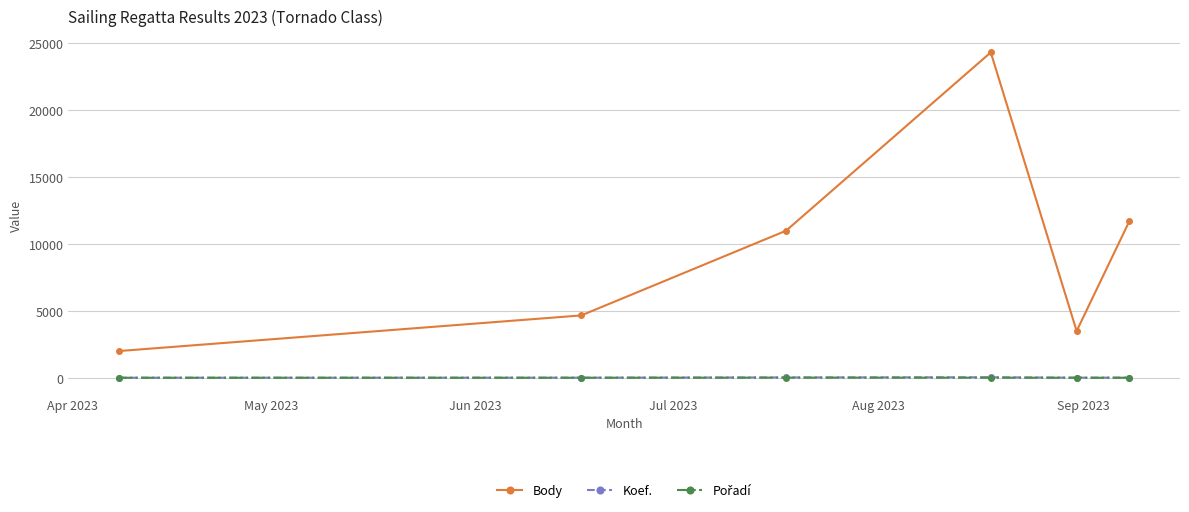

How many data points does each series have?

6